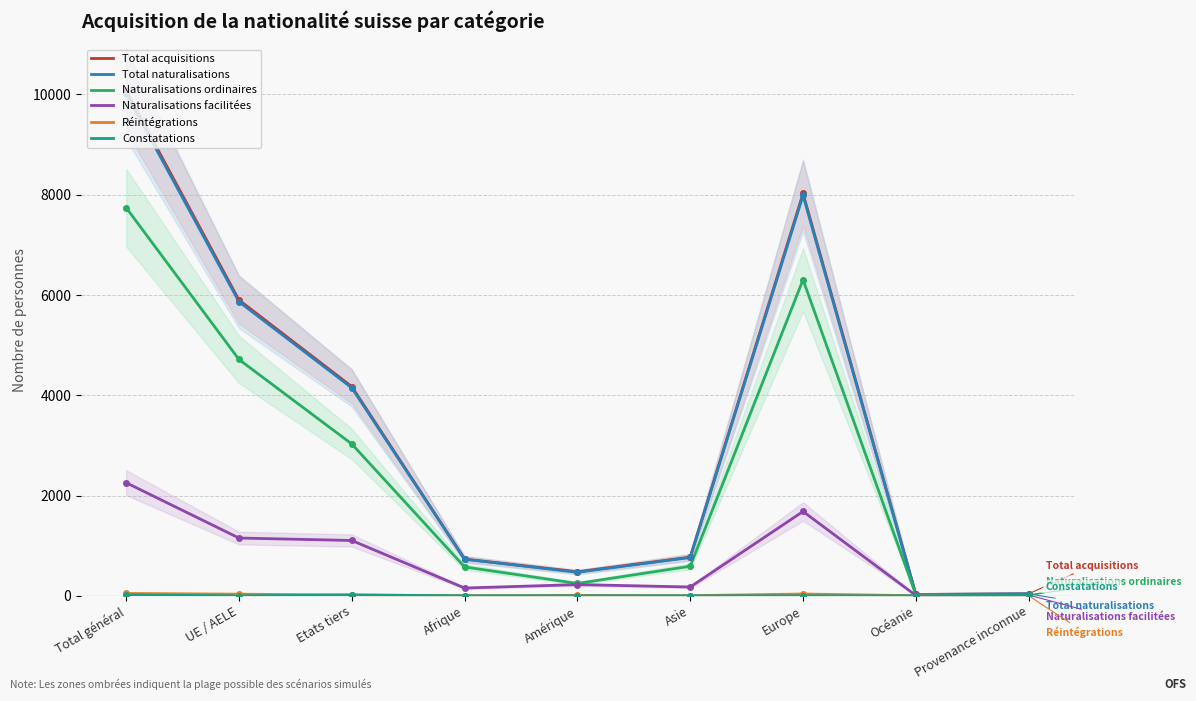

True or false: Naturalisations facilitées and Réintégrations cross at least once.

False